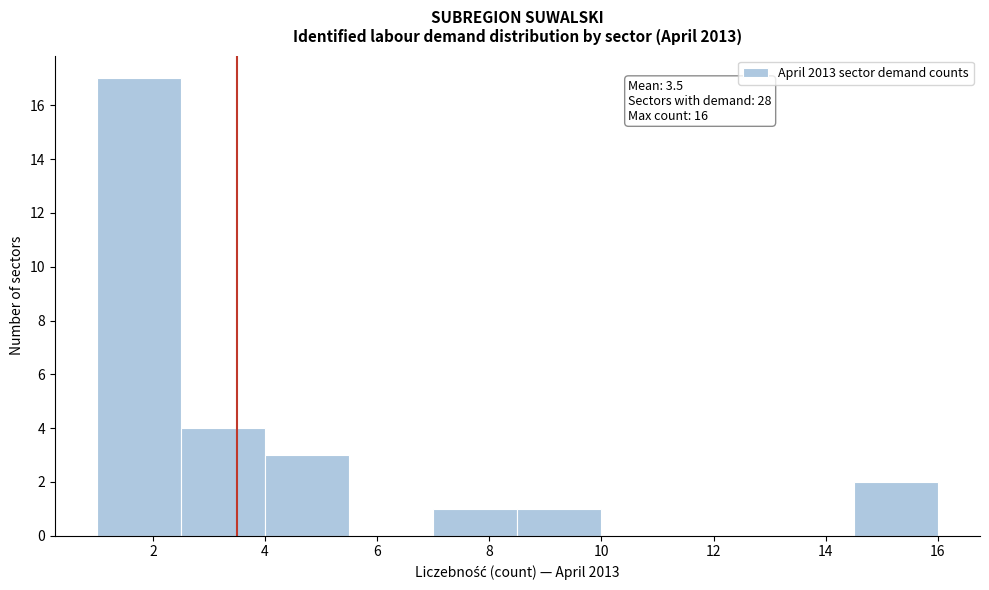

Over which range of the x-axis is the bar tallest?

1.0 to 2.5